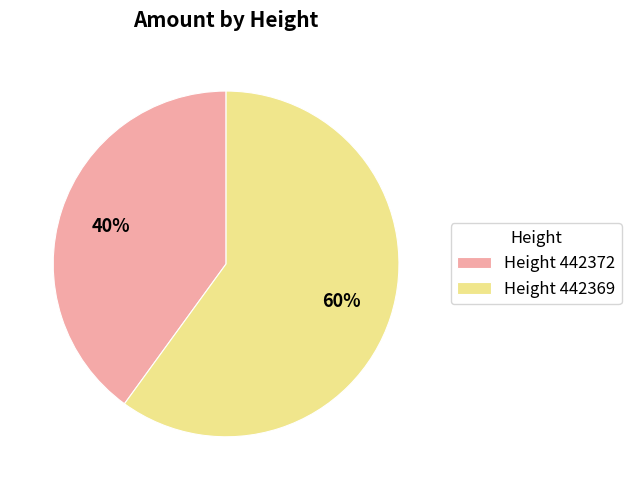

Which category has the smallest portion of the pie?

Height 442372